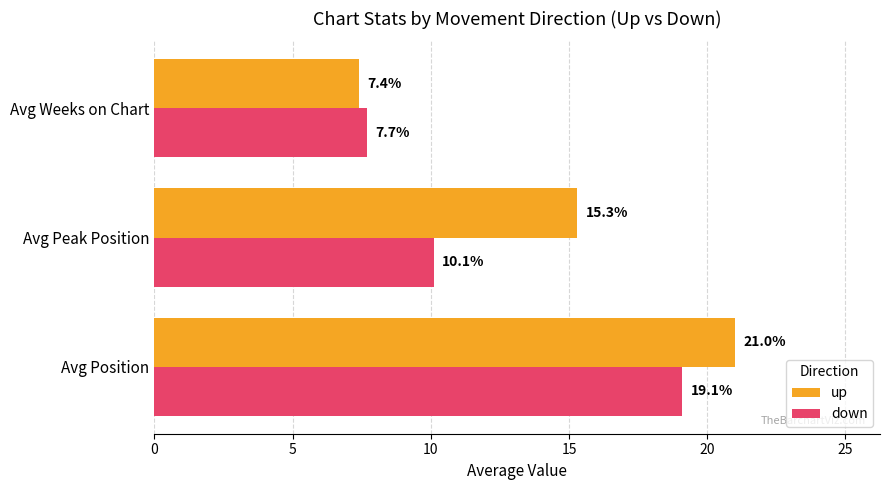

The up series shows 21.0 at Avg Position. True or false?

True